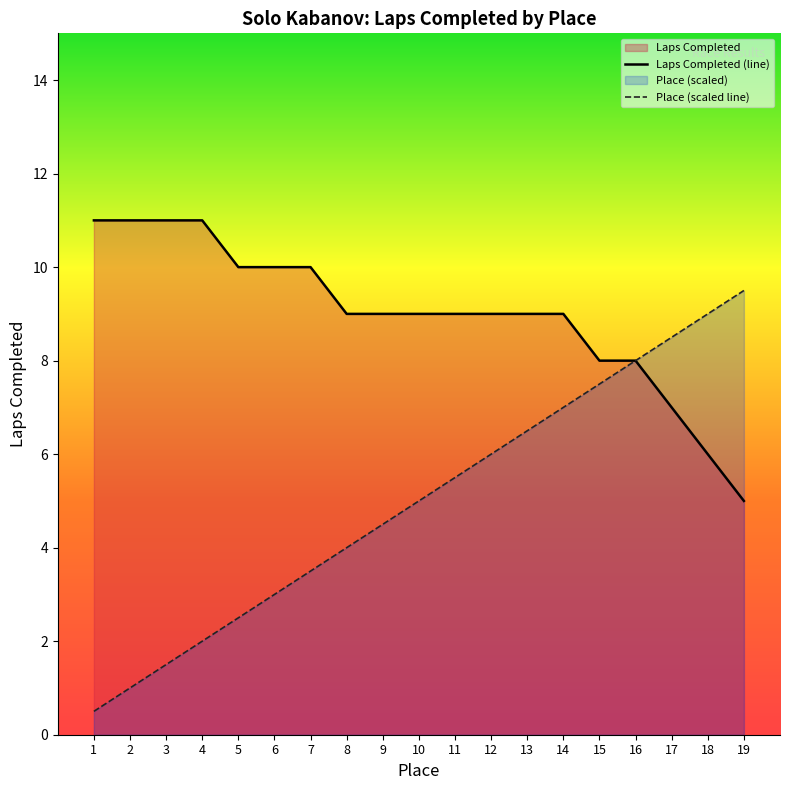

At which label is Laps Completed closest to 8?

15